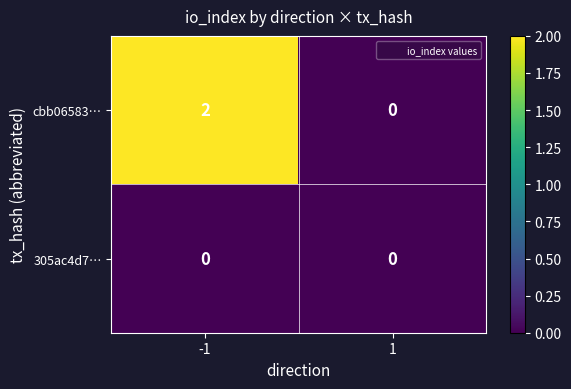

List the series in order of their peak value, highest first.

cbb06583…, 305ac4d7…